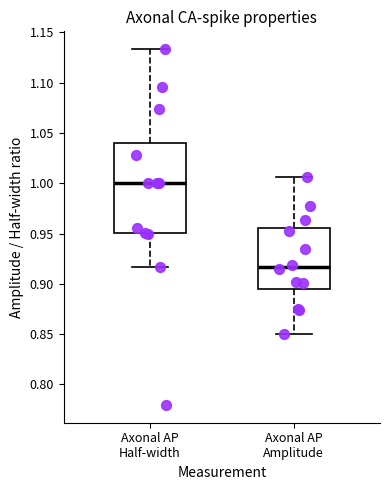

Where is the upper edge of the box for Axonal AP Half-width on the y-axis? The values are not printed on the chart, so give them approximately, as read against the axis.

1.040